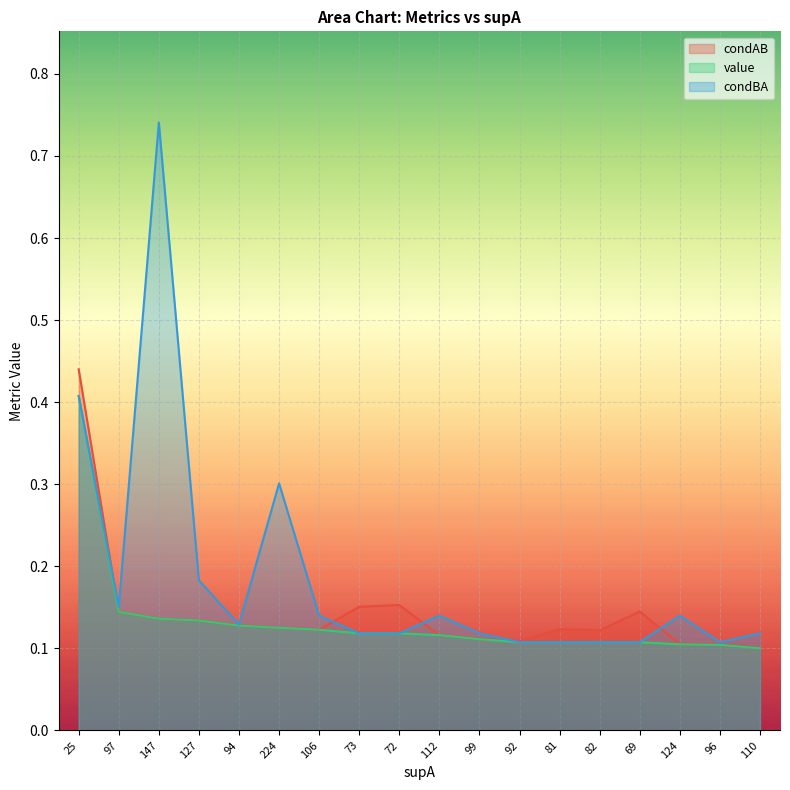

Rank the series by their maximum value, from lowest to highest.

value, condAB, condBA